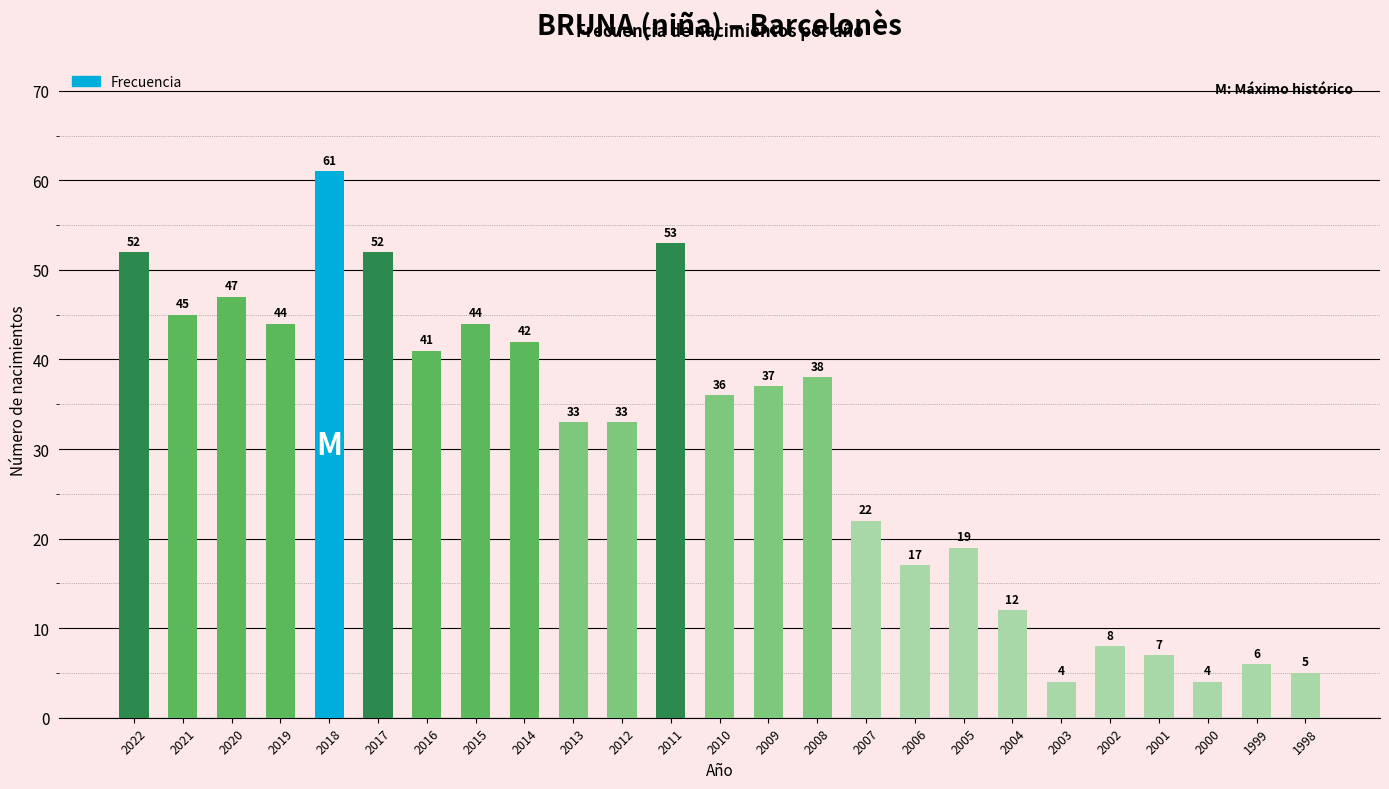

Read the value at 2002, to the nearest 10.

10